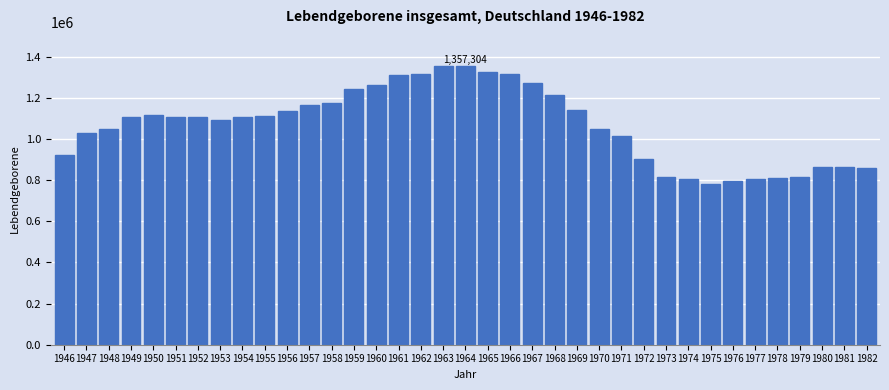

What is the sum of the values at 1961 and 1960?

2575119